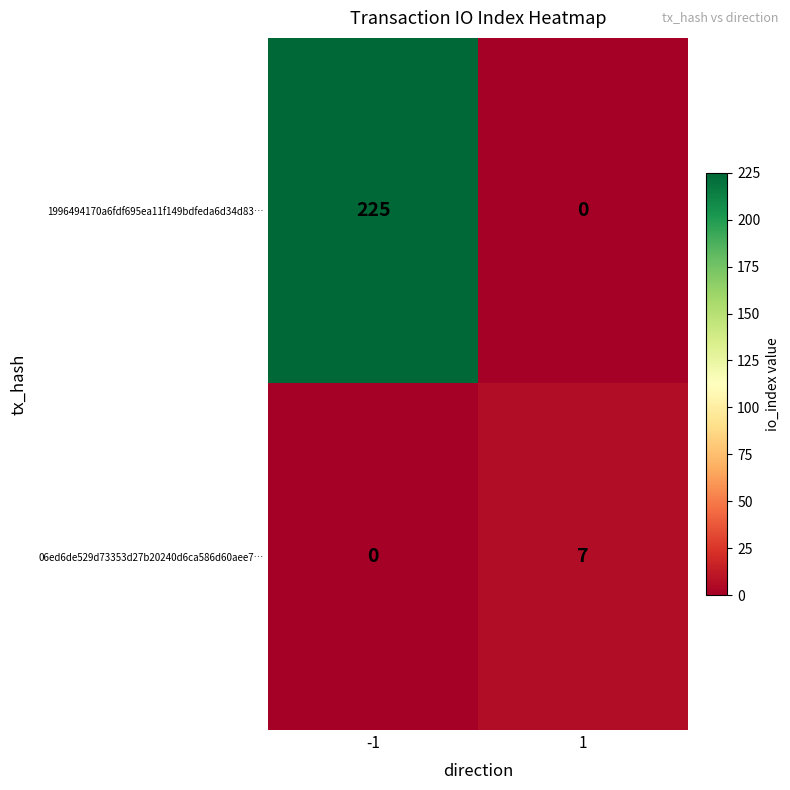

Reading right to left, extract all data points from this chart.

1996494170a6fdf695ea11f149bdfeda6d34d83…: 1=0	-1=225
06ed6de529d73353d27b20240d6ca586d60aee7…: 1=7	-1=0